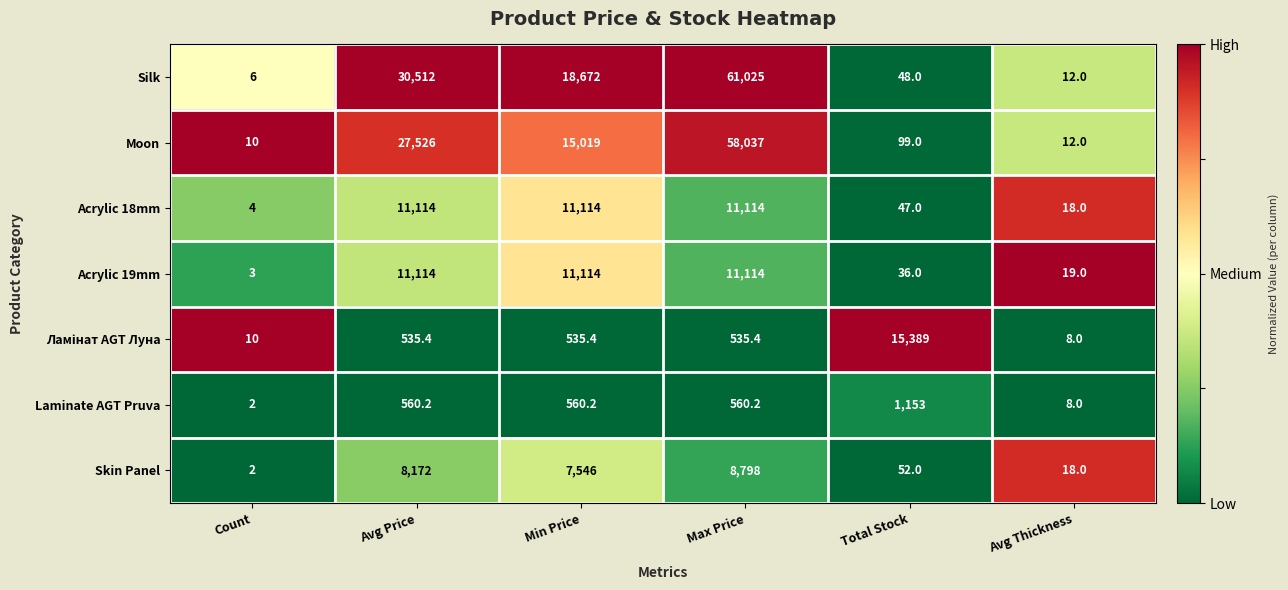

What value does the Silk series have at Count?

6.0